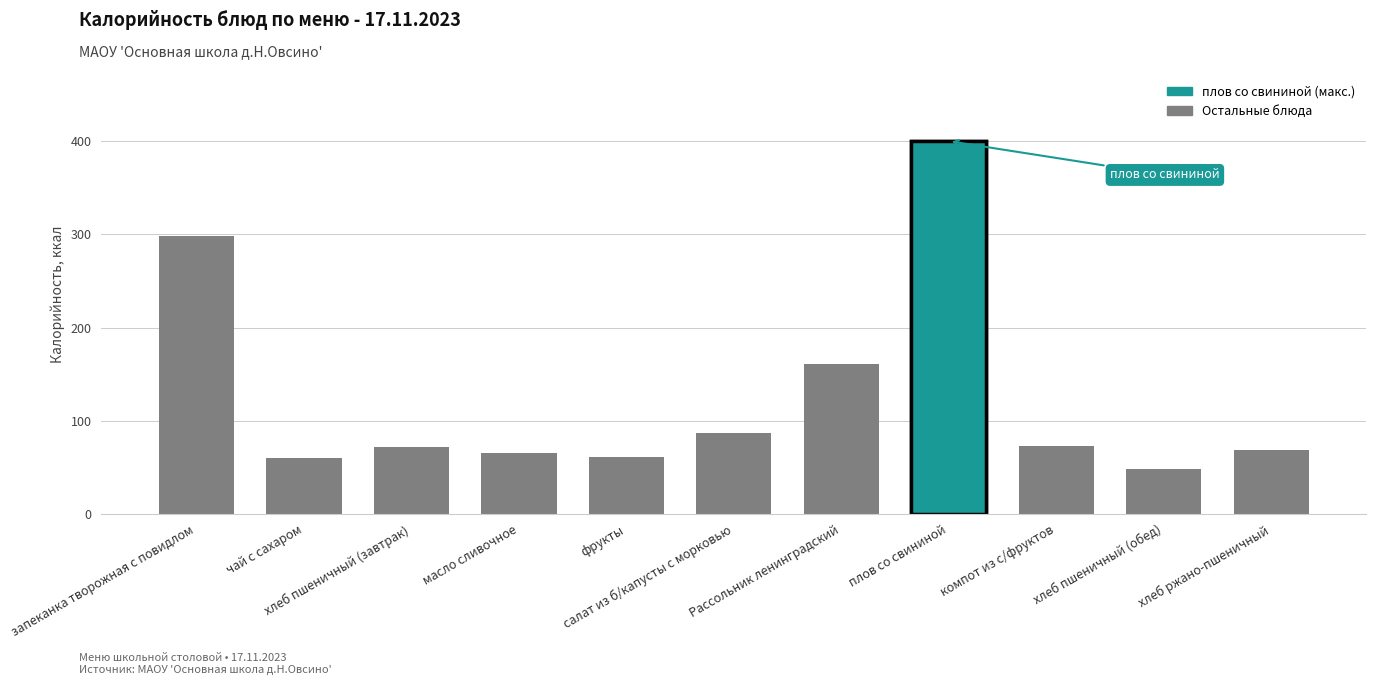

The chart shows a value of 105 at Рассольник ленинградский. True or false?

False